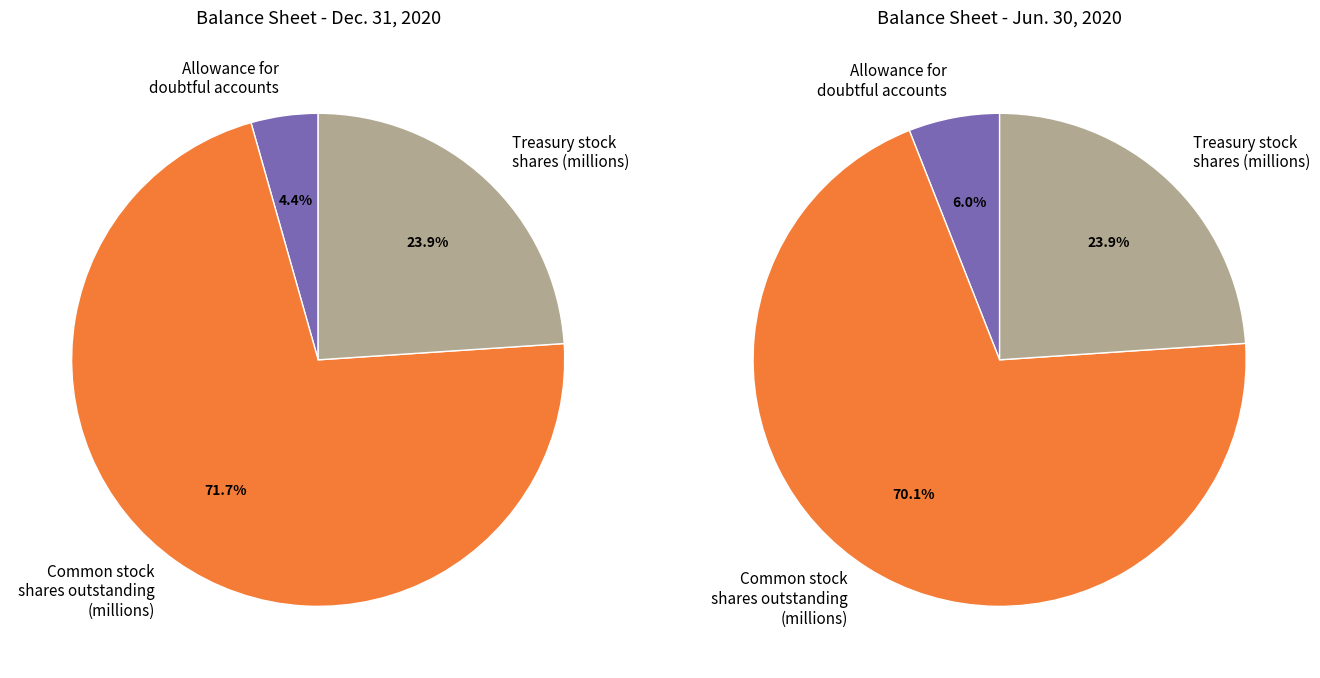

How many segments does this pie chart have?

3